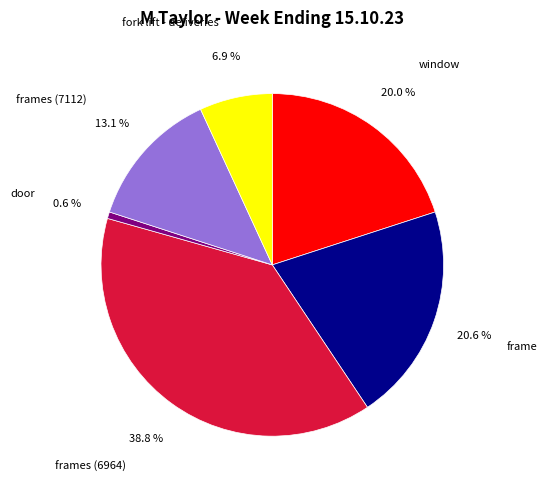

What is the total percentage of window and frame?

40.6%